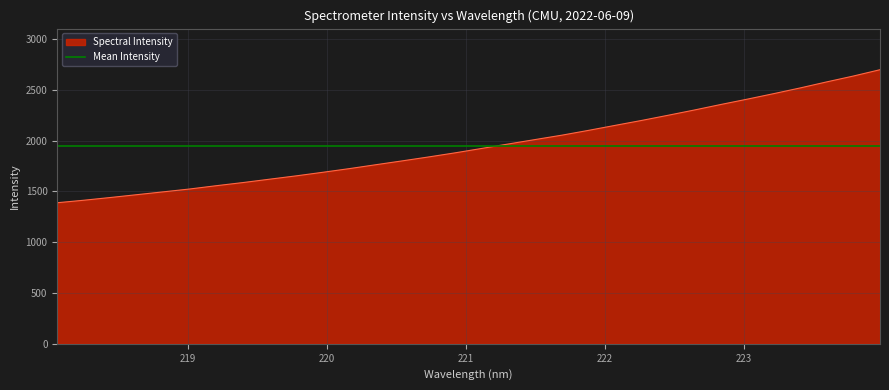

Where is the data nearest to the value 2042?

221.6902